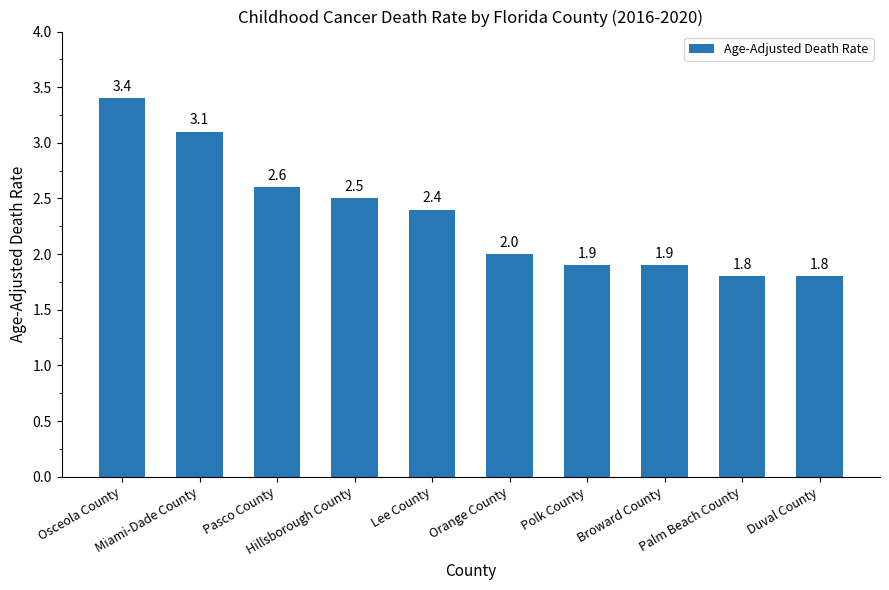

What is the maximum value shown in the chart?

3.4